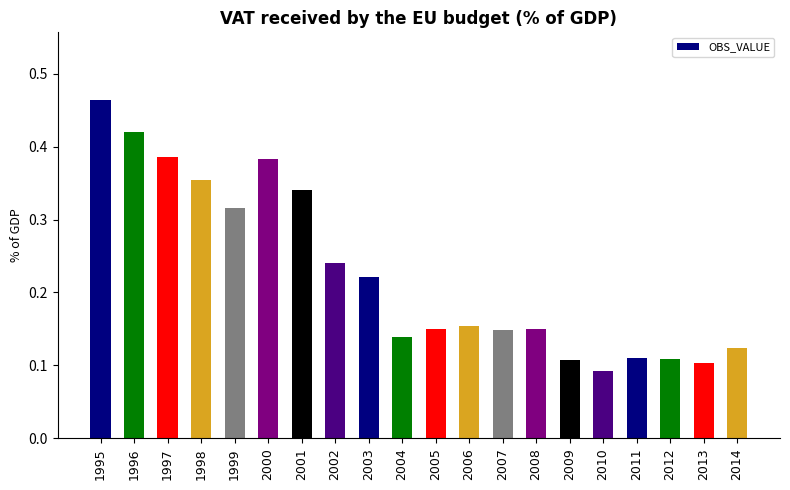

What is the change in value from 1996 to 2008?

-0.3